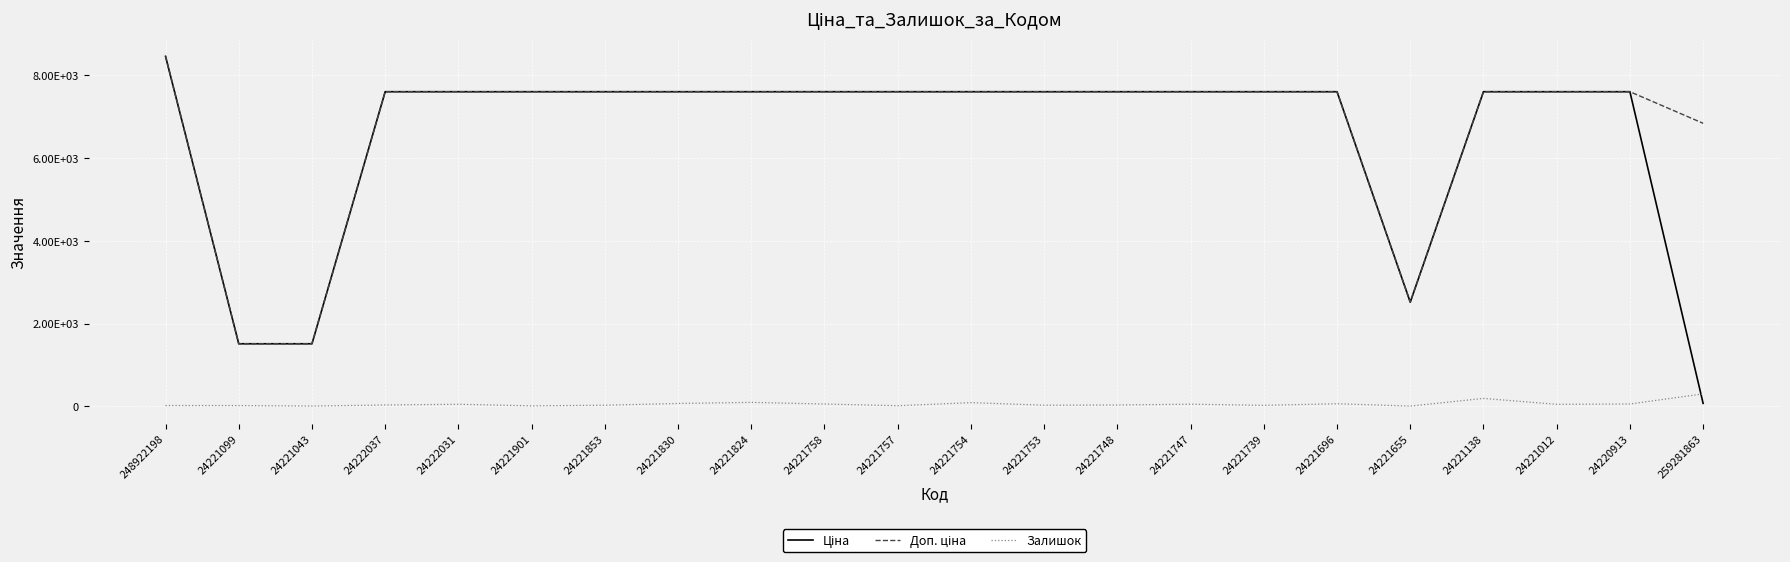

Which category has the lowest value across all series?

24221655